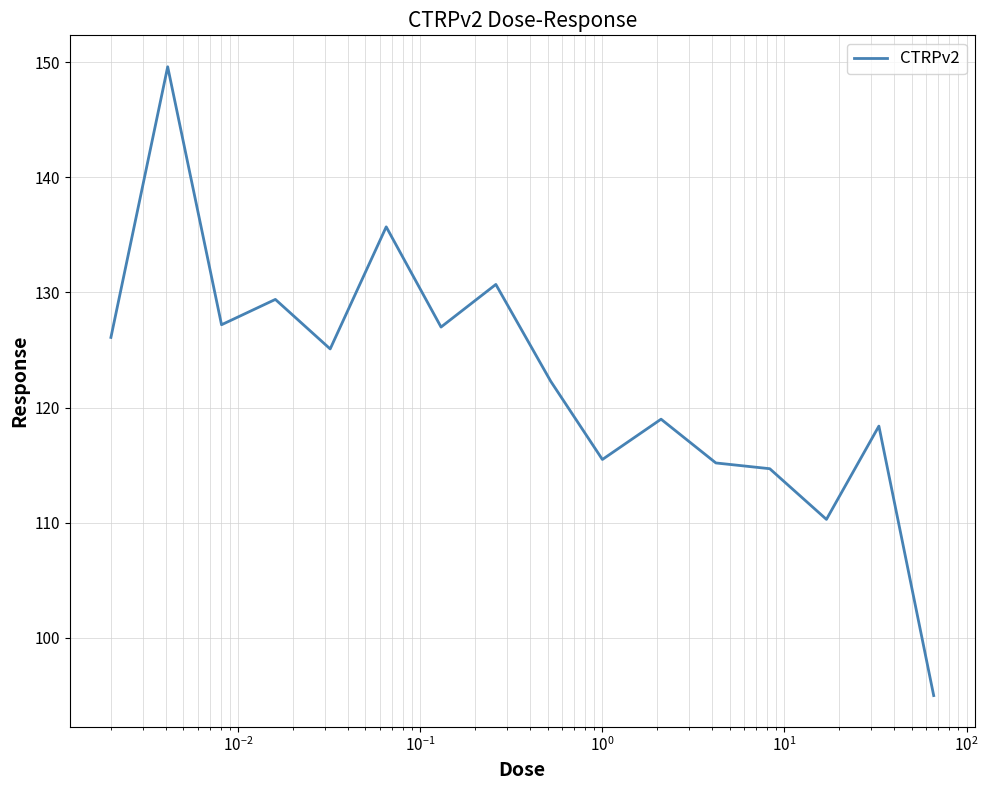

What is the minimum value shown in the chart?

95.0